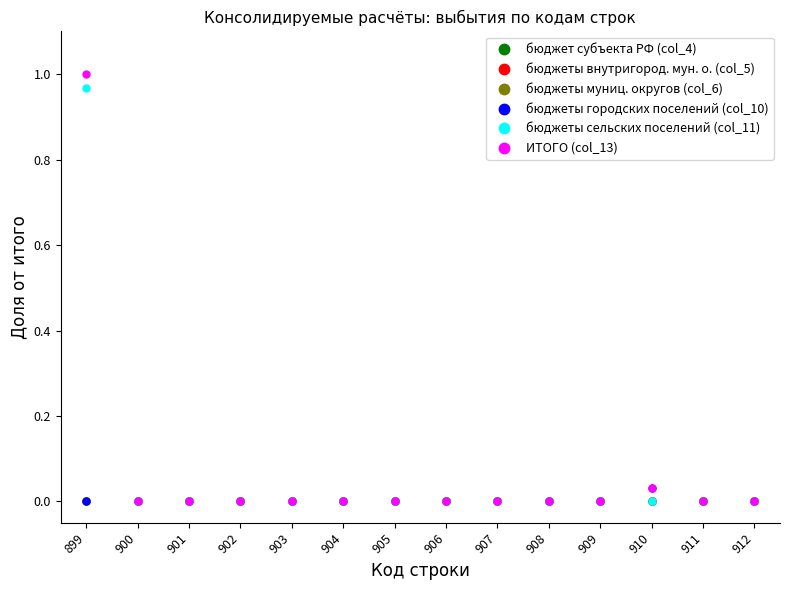

Which series has the widest spread of values?

ИТОГО (col_13)